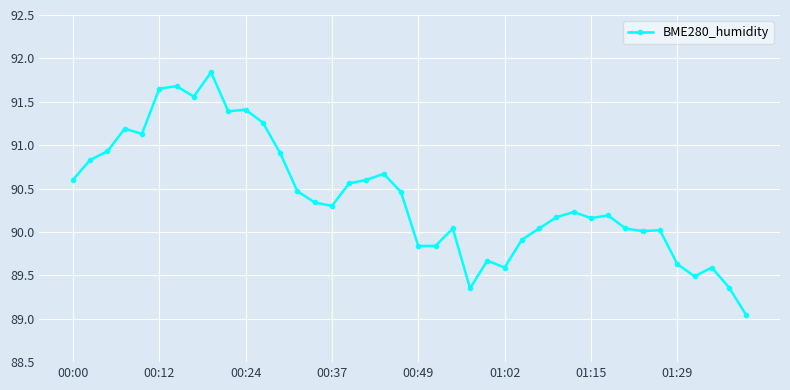

True or false: there are more than 2 points higher than both neighbors.

True